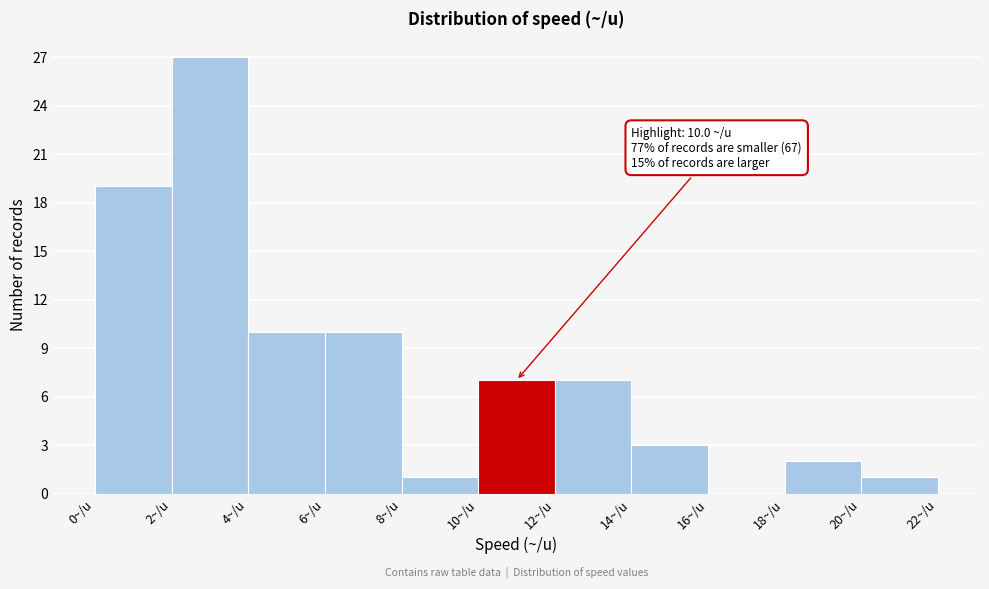

Which range on the x-axis has the tallest bar?

2 to 4